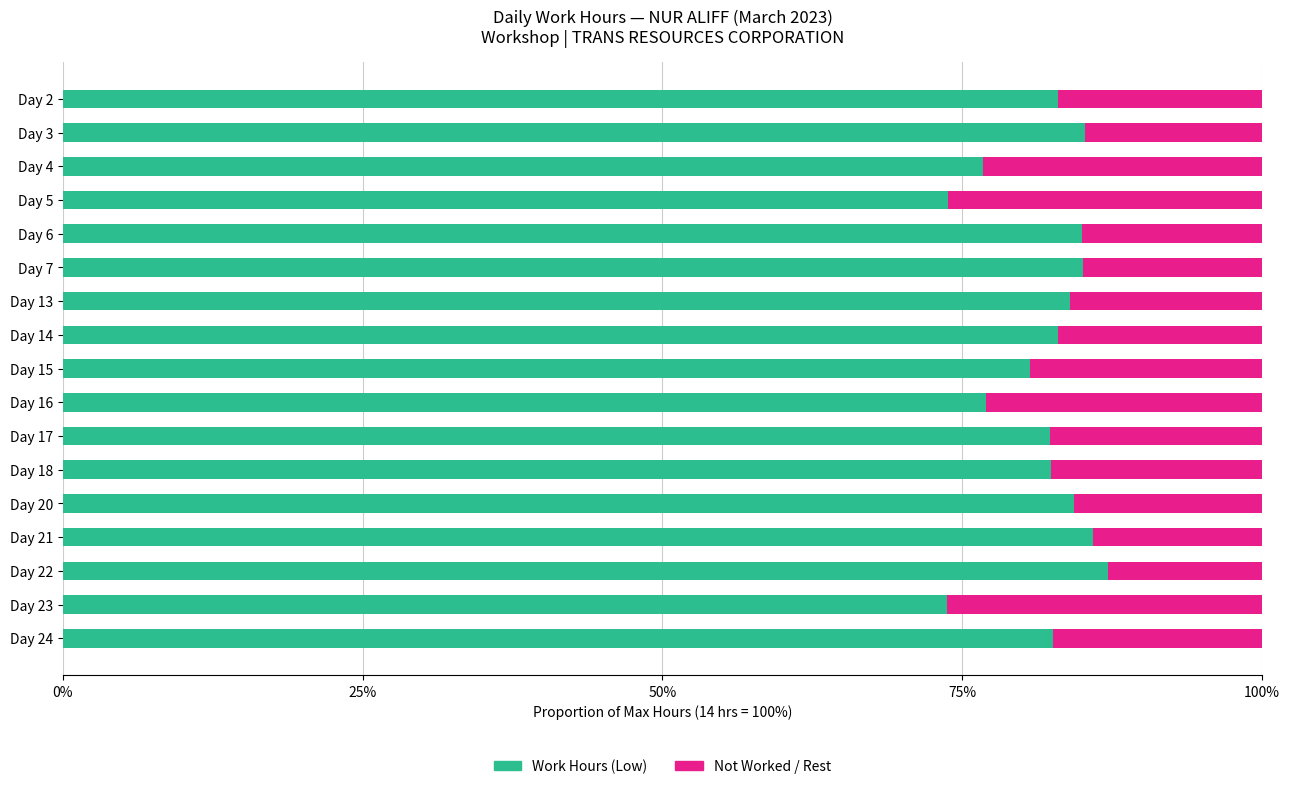

What is the difference between the maximum and minimum values in the Work Hours (Low) series?

13.4